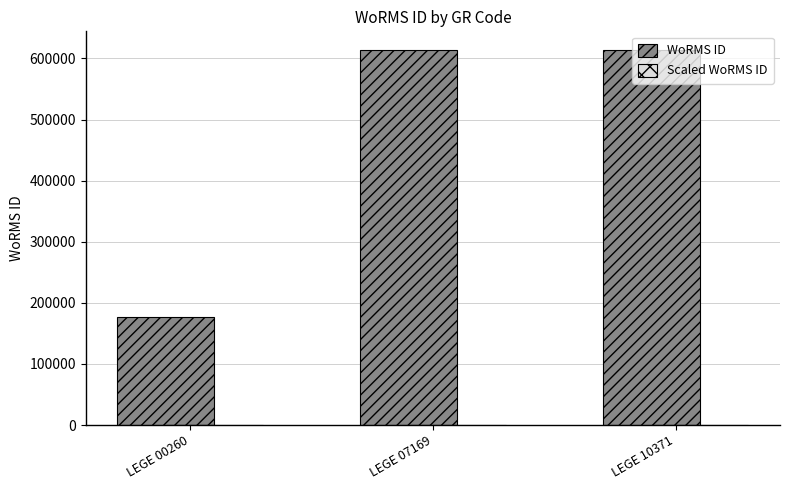

The value of WoRMS ID at LEGE 10371 is 158128.0. True or false?

False